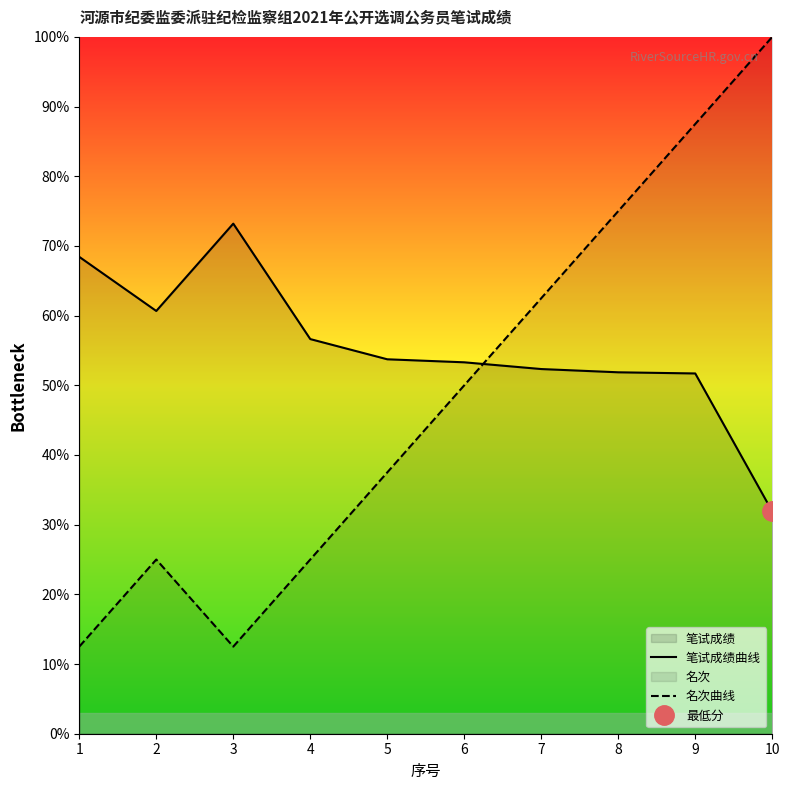

How many lines are shown in the chart?

2